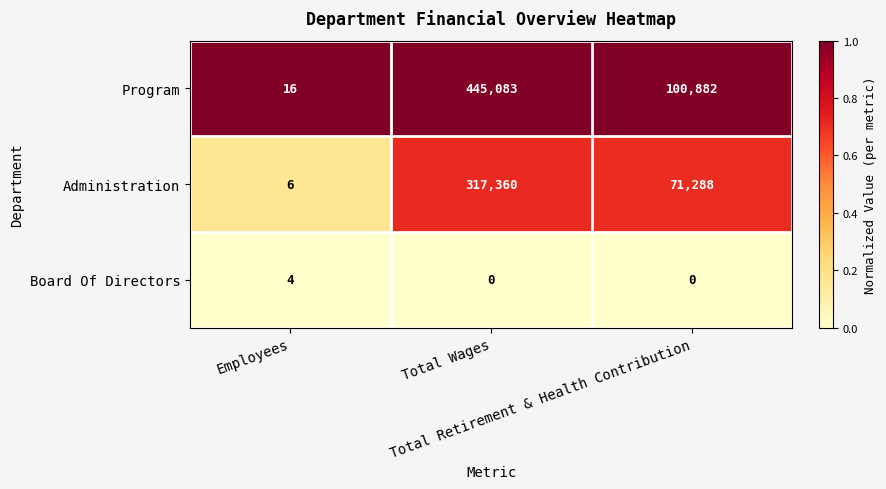

What is the difference between the maximum and minimum values in the Program series?

445067